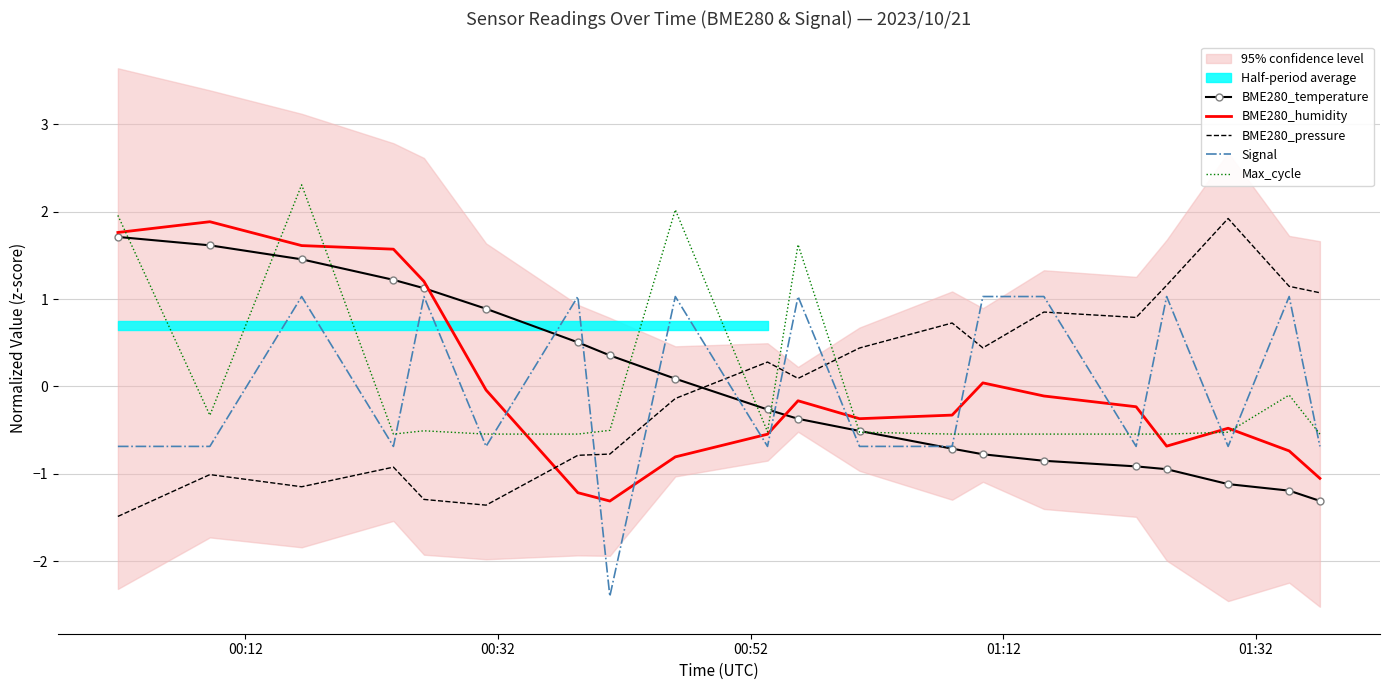

What is the minimum value for Signal?

-2.4